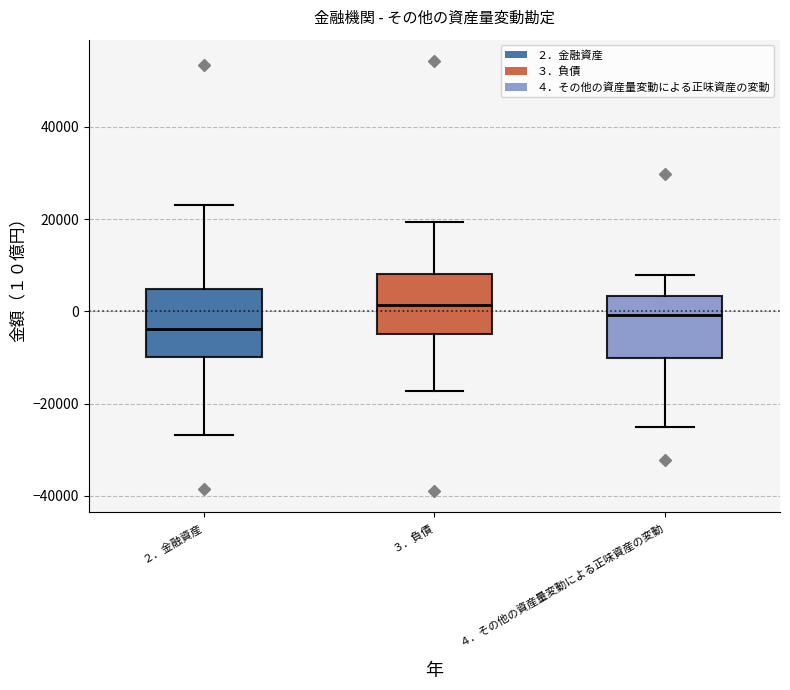

Reading left to right, read every box against the y-axis: the position of its median line, the range the box covers, and the ends of its whiskers. The values are not printed on the chart, so give them approximately, as read against the axis.

２．金融資産: median -4000, box -10000 to 4000, whiskers -26000 to 24000
３．負債: median 2000, box -6000 to 8000, whiskers -18000 to 20000
４．その他の資産量変動による正味資産の変動: median 0, box -10000 to 4000, whiskers -26000 to 8000